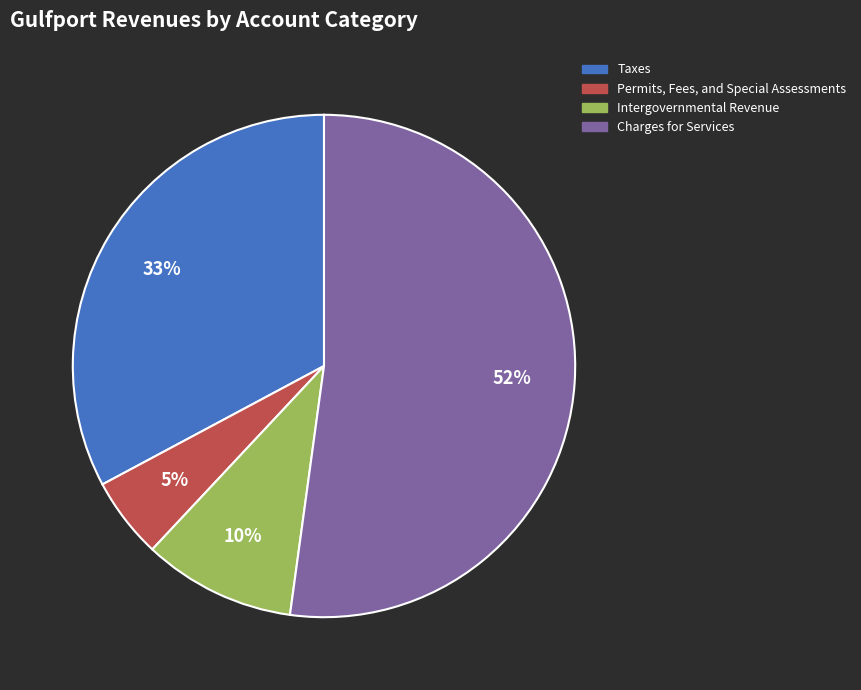

To the nearest percent, what is the difference between the Intergovernmental Revenue and Permits, Fees, and Special Assessments slice percentages?

5%